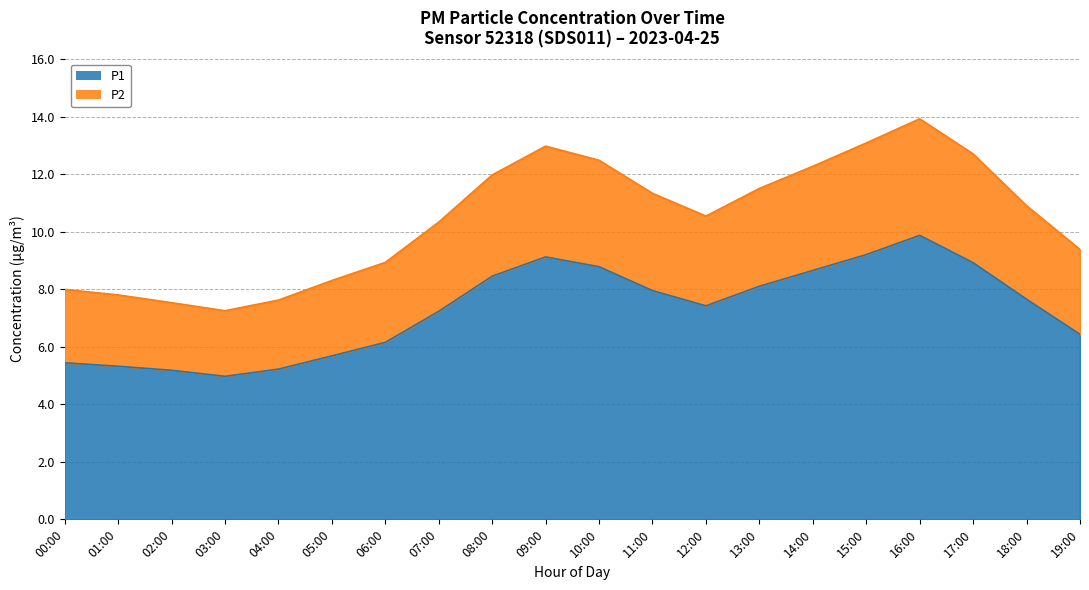

What is the label of the 13th point from the right?

07:00